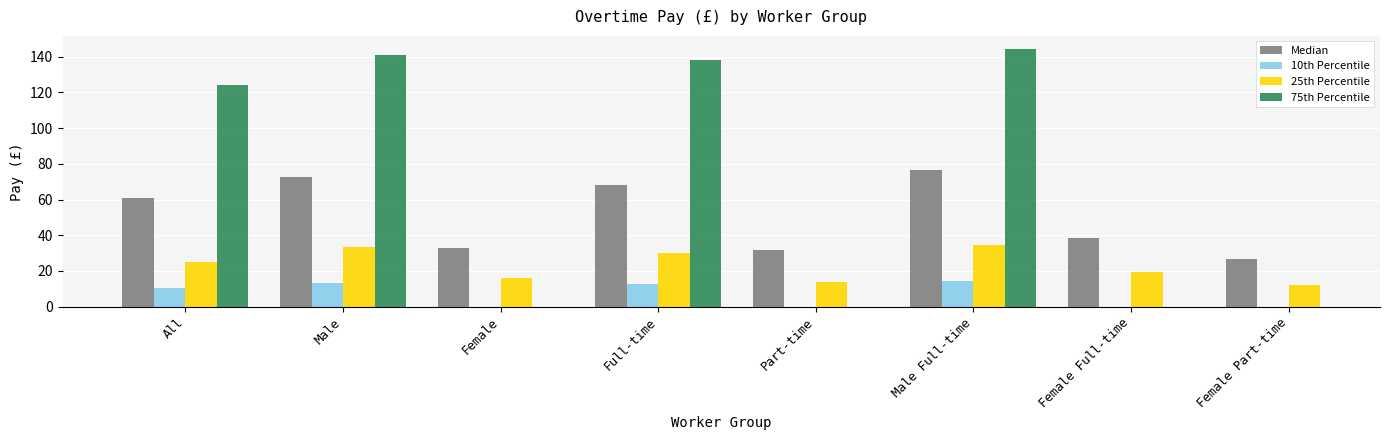

What is the label of the 2nd bar from the right?

Female Full-time